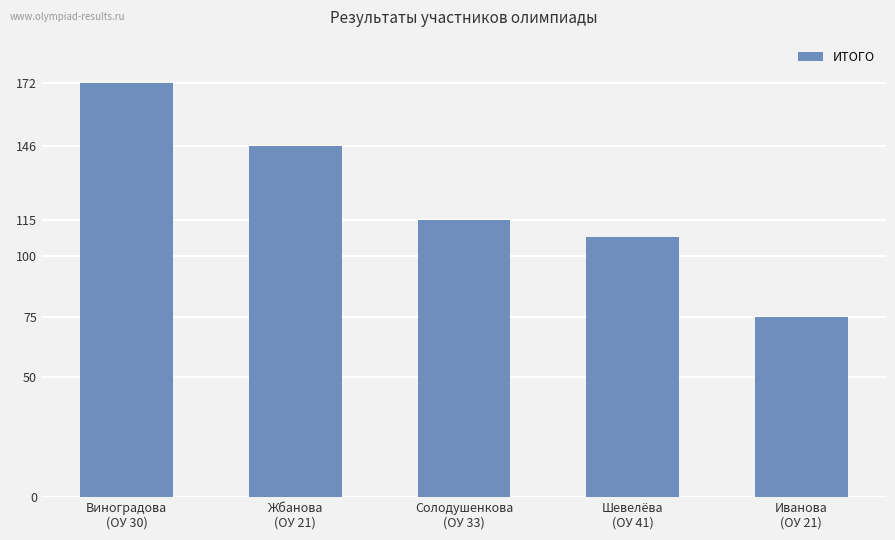

What position from the right is Иванова
(ОУ 21)?

1